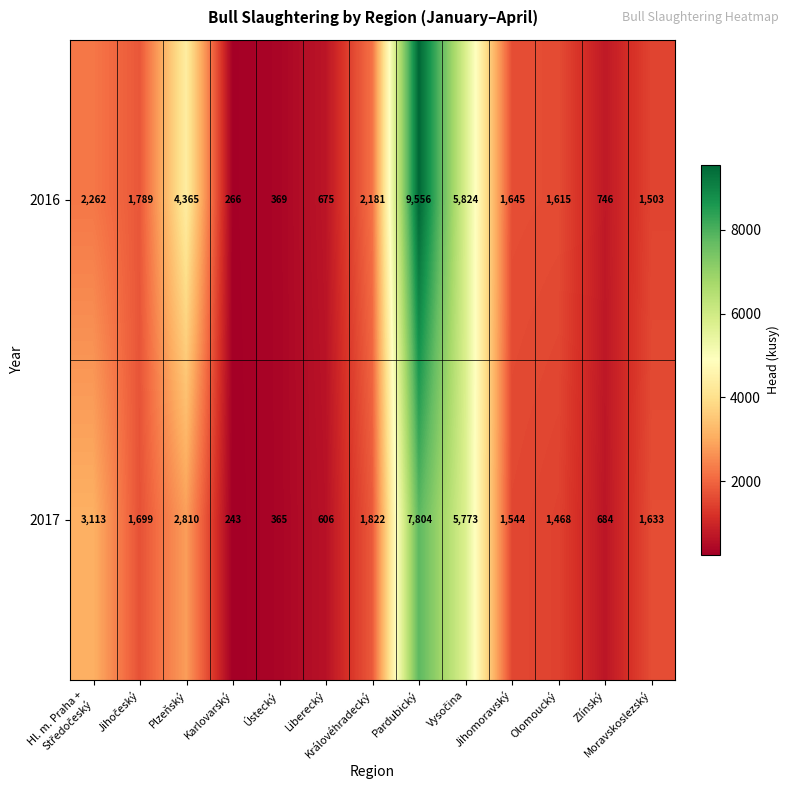

At which category is the sum across all series the highest?

Pardubický